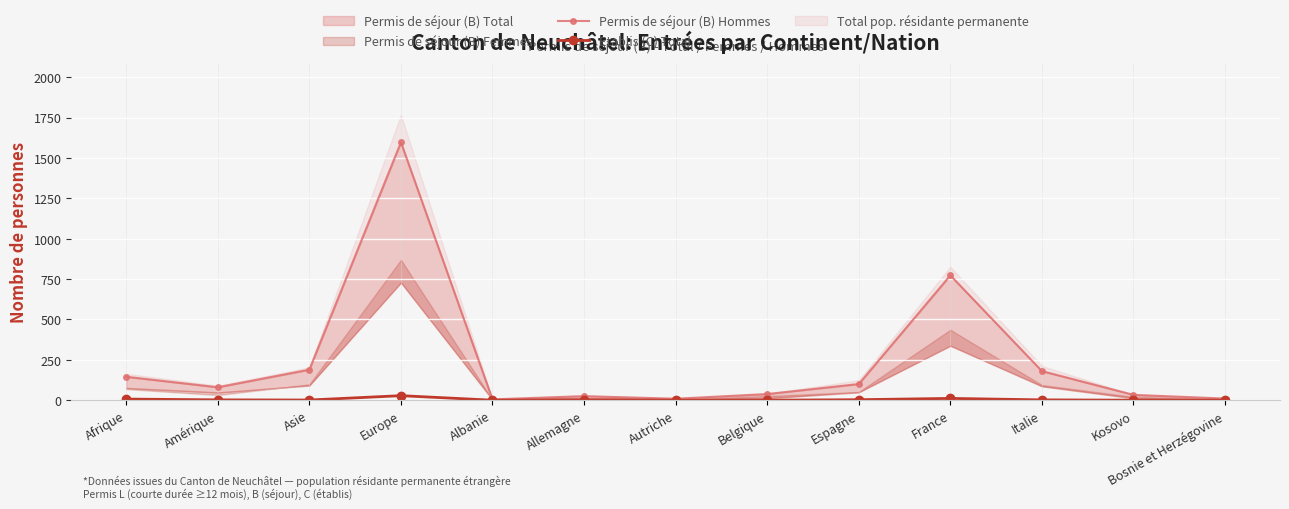

At which category does Etablis (C) Total reach its first local peak?

Europe